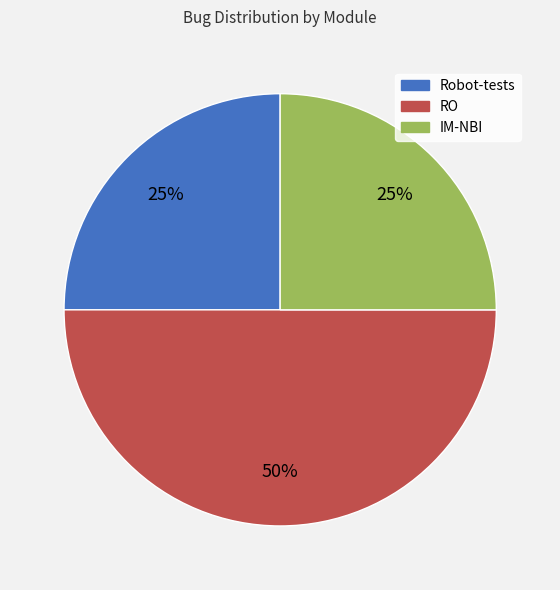

Approximately how many times larger is the value at IM-NBI compared to RO?

0.5